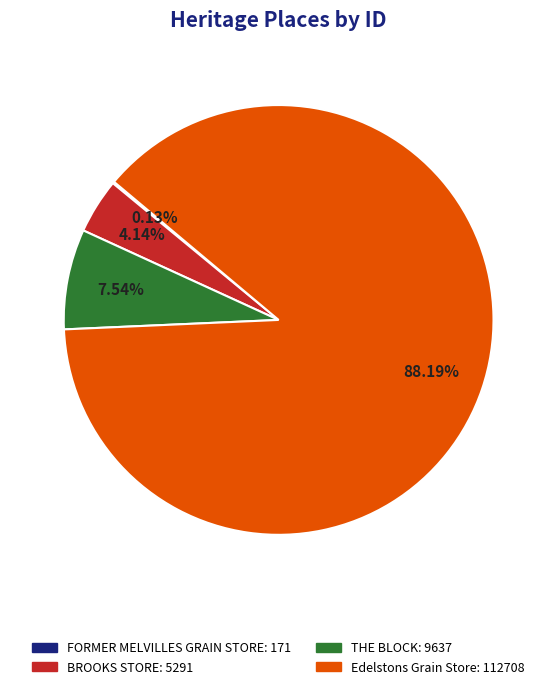

Does BROOKS STORE account for over 50% of the chart?

No